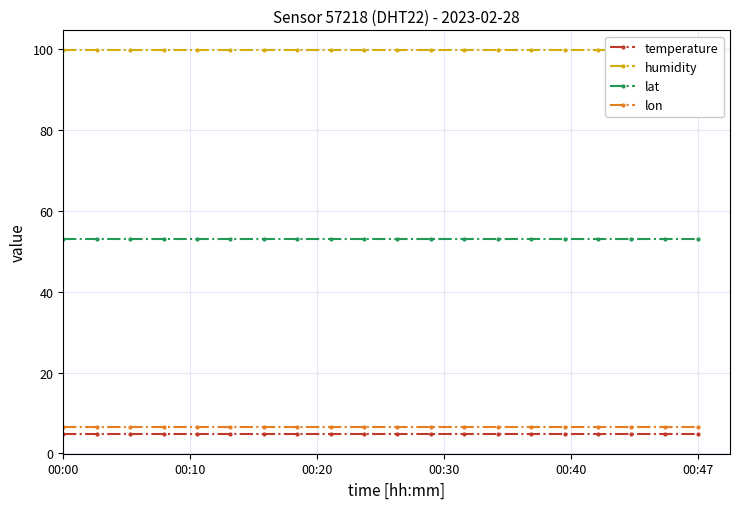

Which series has the widest spread of values?

temperature